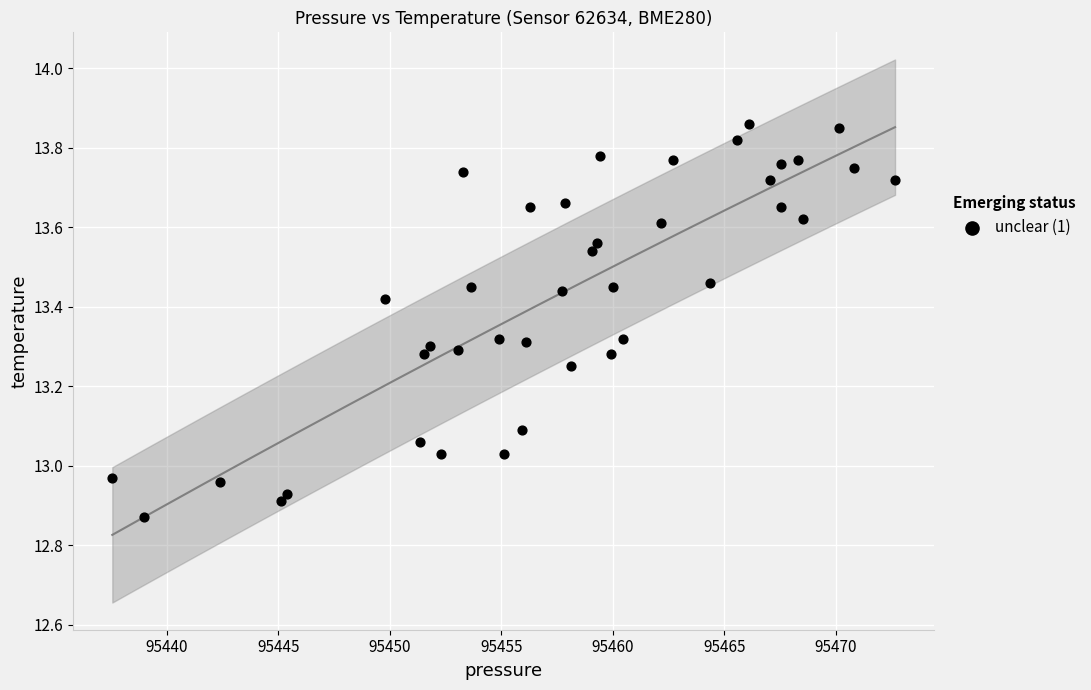

What is the range of X values (max minus min)?

35.1